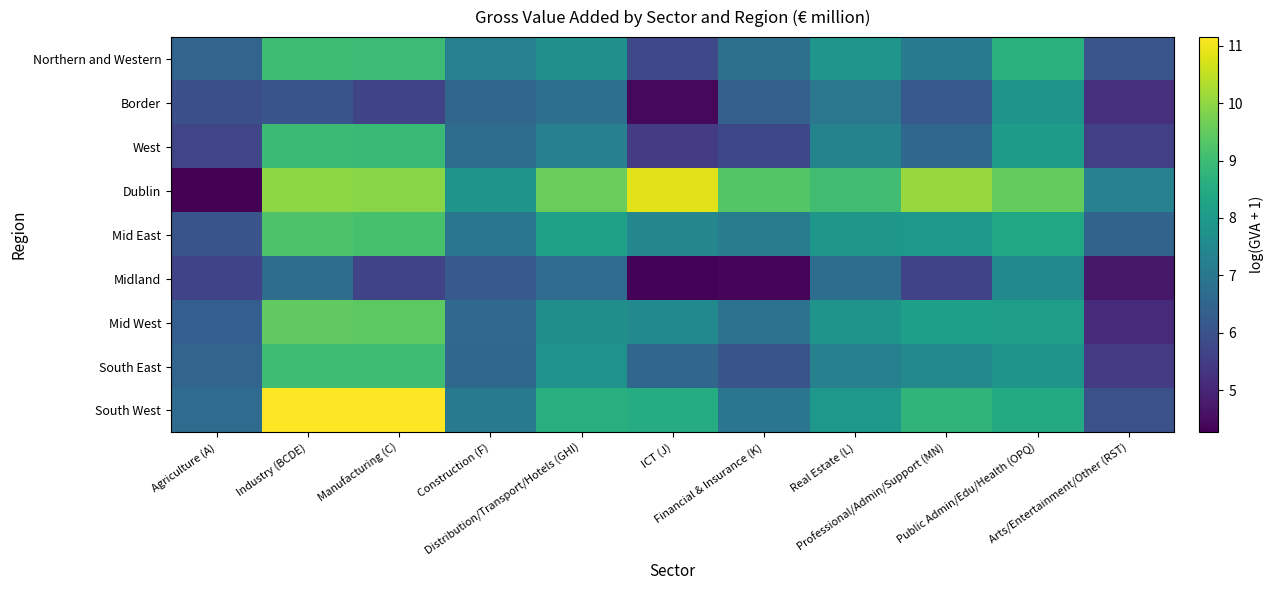

Reading left to right, list all the values displayed in this chart.

Northern and Western: Agriculture (A)=6.5	Industry (BCDE)=9.0	Manufacturing (C)=9.0	Construction (F)=7.3	Distribution/Transport/Hotels (GHI)=7.7	ICT (J)=5.8	Financial & Insurance (K)=6.8	Real Estate (L)=7.9	Professional/Admin/Support (MN)=7.1	Public Admin/Edu/Health (OPQ)=8.7	Arts/Entertainment/Other (RST)=6.1
Border: Agriculture (A)=5.9	Industry (BCDE)=6.1	Manufacturing (C)=5.7	Construction (F)=6.5	Distribution/Transport/Hotels (GHI)=6.8	ICT (J)=4.4	Financial & Insurance (K)=6.4	Real Estate (L)=7.0	Professional/Admin/Support (MN)=6.2	Public Admin/Edu/Health (OPQ)=7.8	Arts/Entertainment/Other (RST)=5.2
West: Agriculture (A)=5.7	Industry (BCDE)=9.0	Manufacturing (C)=8.9	Construction (F)=6.7	Distribution/Transport/Hotels (GHI)=7.3	ICT (J)=5.5	Financial & Insurance (K)=5.8	Real Estate (L)=7.3	Professional/Admin/Support (MN)=6.6	Public Admin/Edu/Health (OPQ)=8.1	Arts/Entertainment/Other (RST)=5.6
Dublin: Agriculture (A)=4.3	Industry (BCDE)=10.0	Manufacturing (C)=9.9	Construction (F)=7.8	Distribution/Transport/Hotels (GHI)=9.6	ICT (J)=10.8	Financial & Insurance (K)=9.3	Real Estate (L)=9.0	Professional/Admin/Support (MN)=10.1	Public Admin/Edu/Health (OPQ)=9.5	Arts/Entertainment/Other (RST)=7.3
Mid East: Agriculture (A)=6.0	Industry (BCDE)=9.2	Manufacturing (C)=9.2	Construction (F)=7.0	Distribution/Transport/Hotels (GHI)=8.2	ICT (J)=7.4	Financial & Insurance (K)=7.1	Real Estate (L)=7.9	Professional/Admin/Support (MN)=7.9	Public Admin/Edu/Health (OPQ)=8.4	Arts/Entertainment/Other (RST)=6.5
Midland: Agriculture (A)=5.6	Industry (BCDE)=6.7	Manufacturing (C)=5.7	Construction (F)=6.2	Distribution/Transport/Hotels (GHI)=6.7	ICT (J)=4.3	Financial & Insurance (K)=4.4	Real Estate (L)=6.8	Professional/Admin/Support (MN)=5.7	Public Admin/Edu/Health (OPQ)=7.6	Arts/Entertainment/Other (RST)=4.7
Mid West: Agriculture (A)=6.3	Industry (BCDE)=9.5	Manufacturing (C)=9.4	Construction (F)=6.6	Distribution/Transport/Hotels (GHI)=7.7	ICT (J)=7.5	Financial & Insurance (K)=6.9	Real Estate (L)=7.8	Professional/Admin/Support (MN)=8.1	Public Admin/Edu/Health (OPQ)=8.1	Arts/Entertainment/Other (RST)=5.1
South East: Agriculture (A)=6.5	Industry (BCDE)=9.0	Manufacturing (C)=9.0	Construction (F)=6.6	Distribution/Transport/Hotels (GHI)=7.8	ICT (J)=6.5	Financial & Insurance (K)=6.1	Real Estate (L)=7.3	Professional/Admin/Support (MN)=7.5	Public Admin/Edu/Health (OPQ)=7.8	Arts/Entertainment/Other (RST)=5.5
South West: Agriculture (A)=6.7	Industry (BCDE)=11.2	Manufacturing (C)=11.1	Construction (F)=7.1	Distribution/Transport/Hotels (GHI)=8.6	ICT (J)=8.5	Financial & Insurance (K)=7.0	Real Estate (L)=7.9	Professional/Admin/Support (MN)=8.8	Public Admin/Edu/Health (OPQ)=8.5	Arts/Entertainment/Other (RST)=6.0